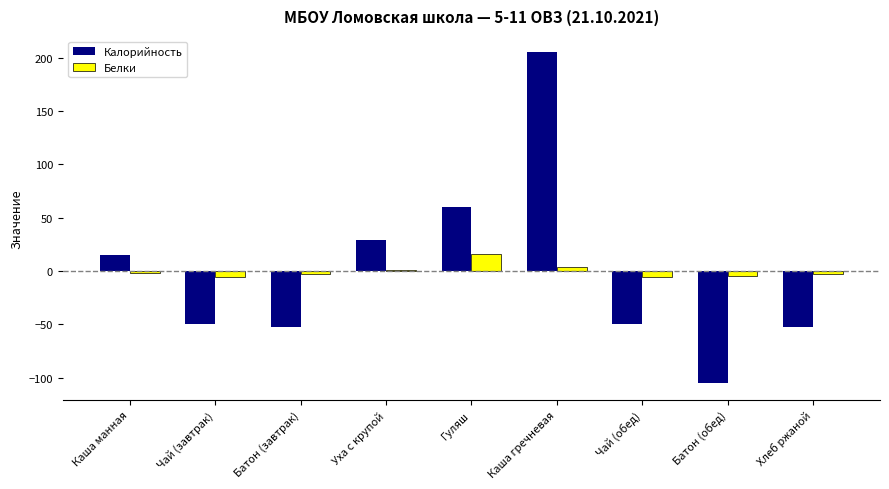

Read the Белки value at Гуляш.

16.4